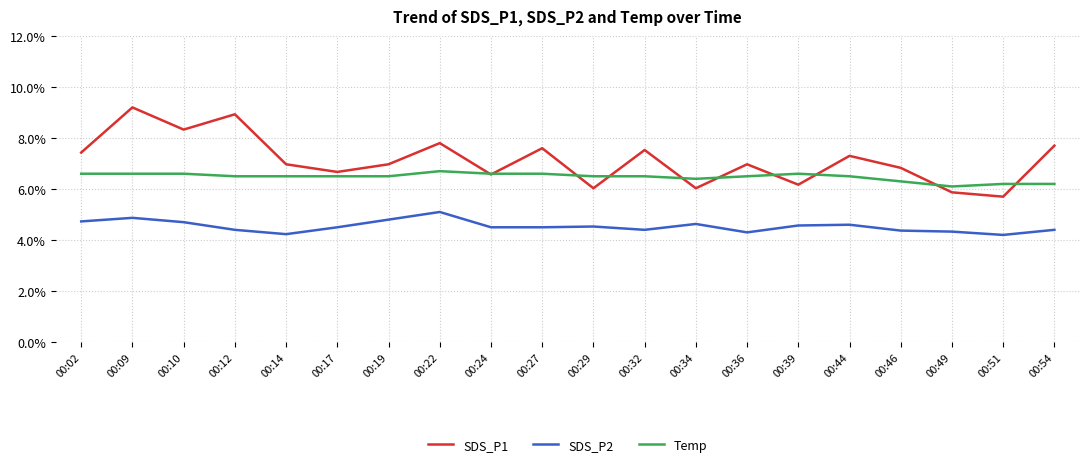

Rank the series by their maximum value, from lowest to highest.

SDS_P2, Temp, SDS_P1